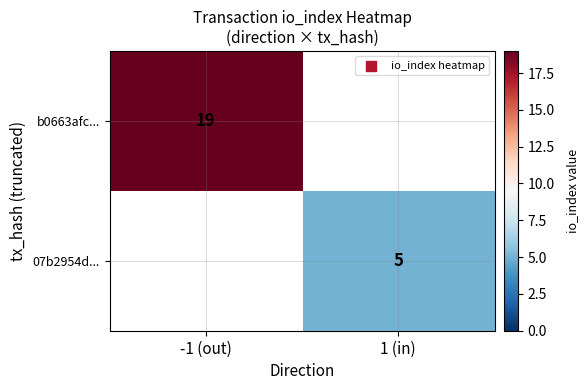

Is the value of b0663afc... at -1 (out) greater than the value of 07b2954d... at 1 (in)?

Yes